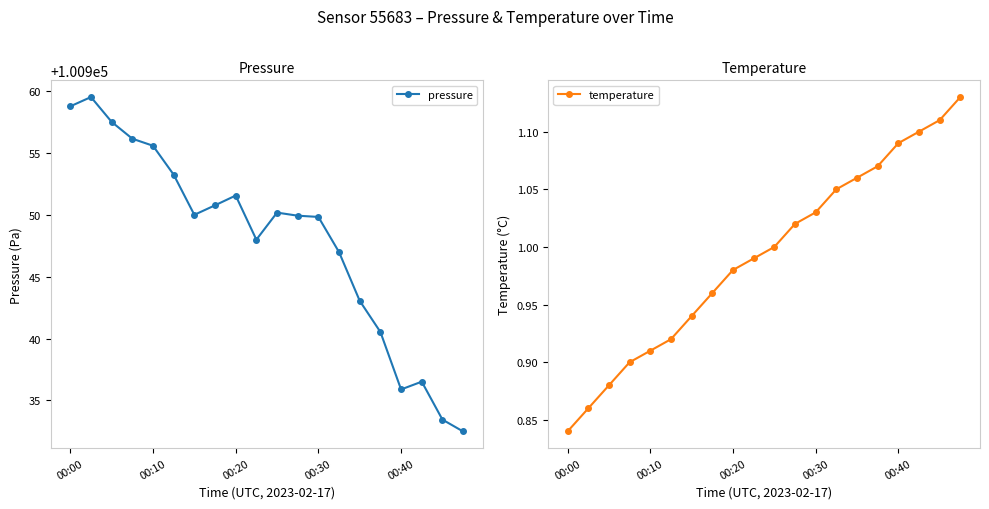

At which label is pressure closest to 100946?

13